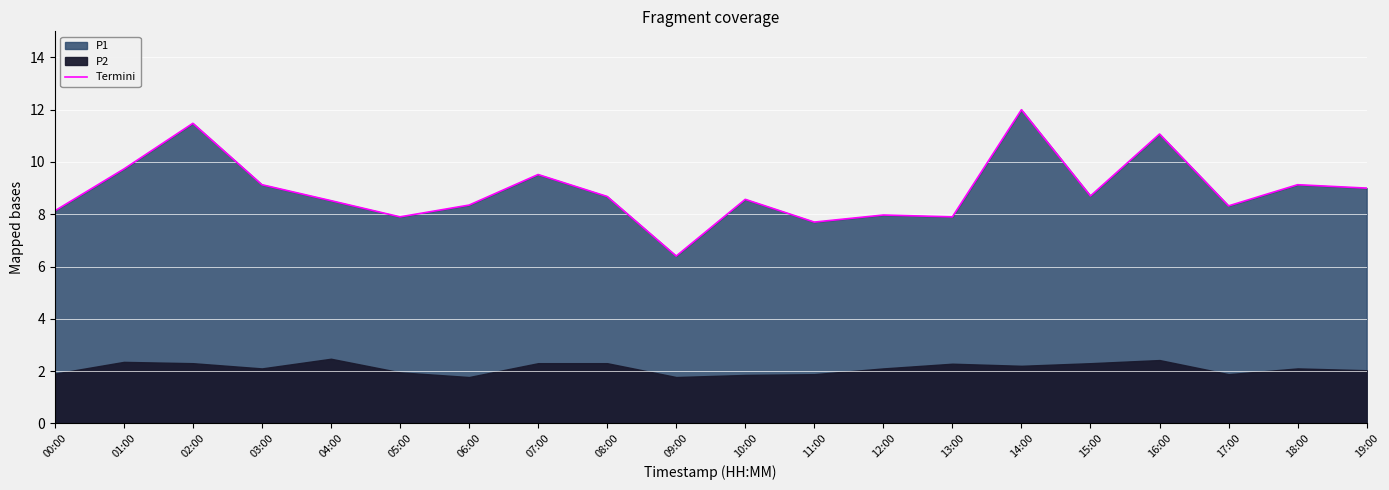

Approximately how many times larger is the value at 04:00 compared to 01:00?

0.9